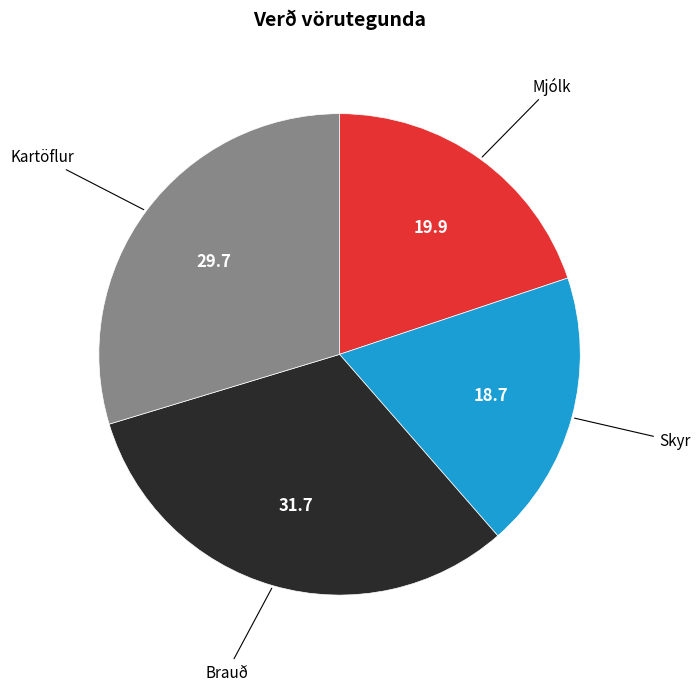

How many segments does this pie chart have?

4